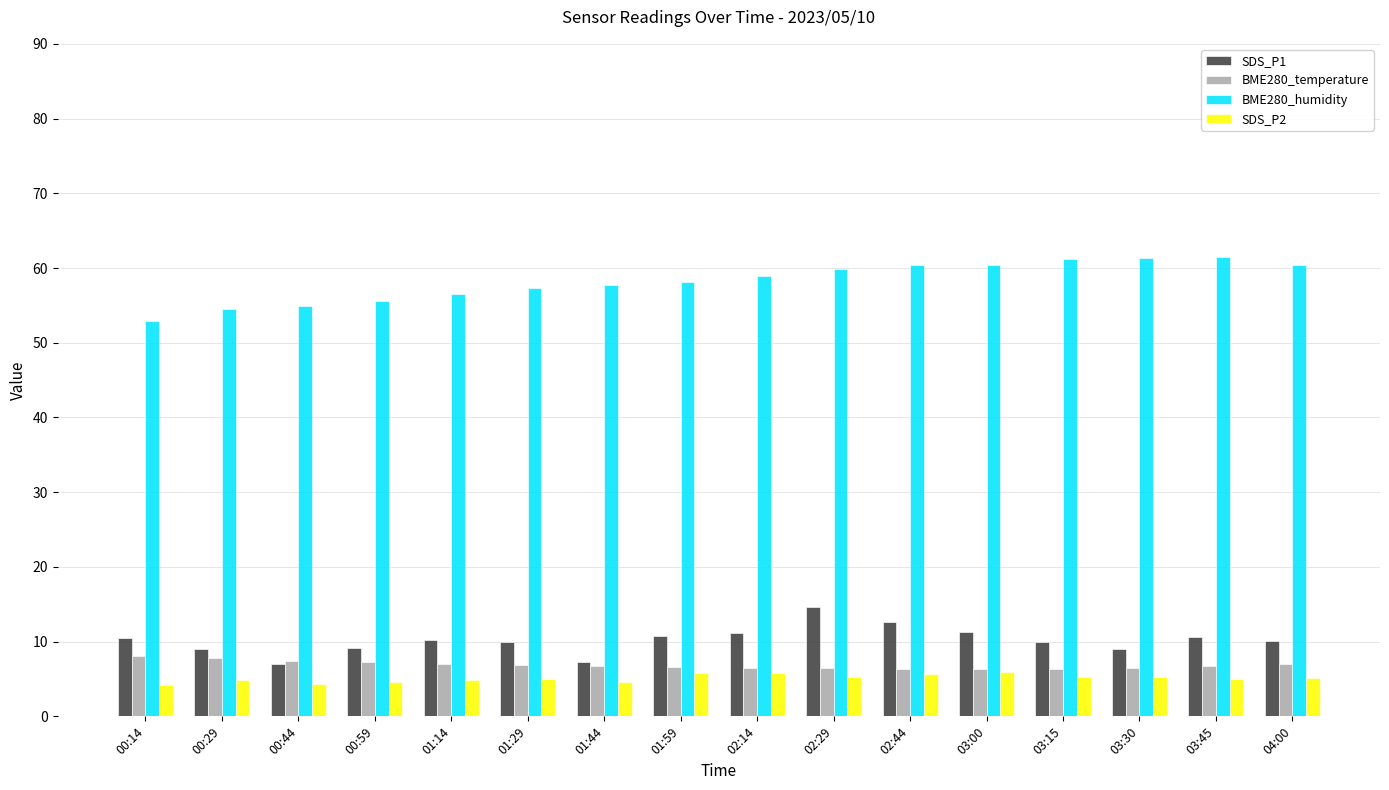

What is the spread (max minus min) of values at 03:15?

56.0